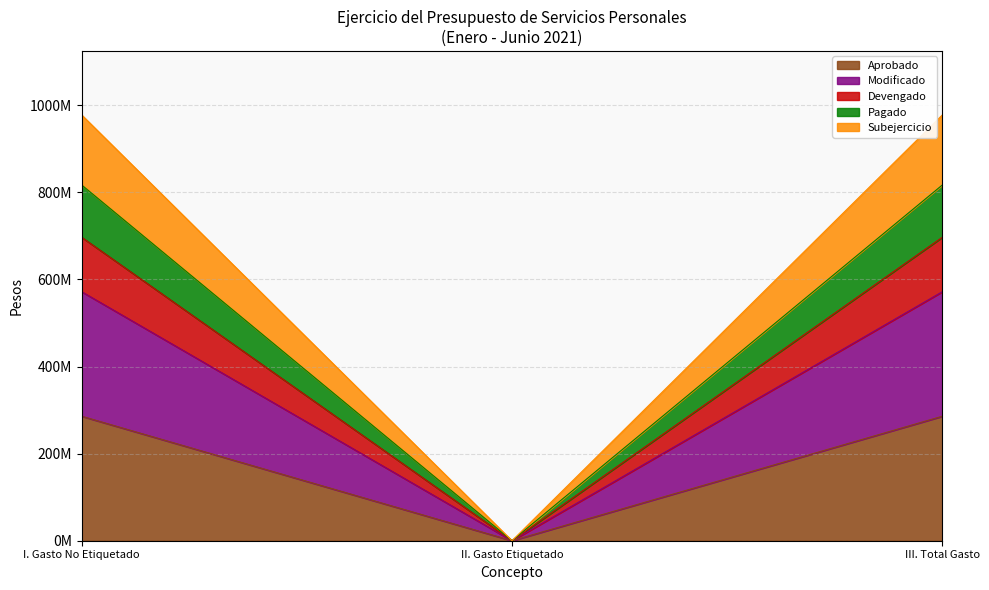

True or false: Pagado has a value of 0.0 at II. Gasto Etiquetado.

True